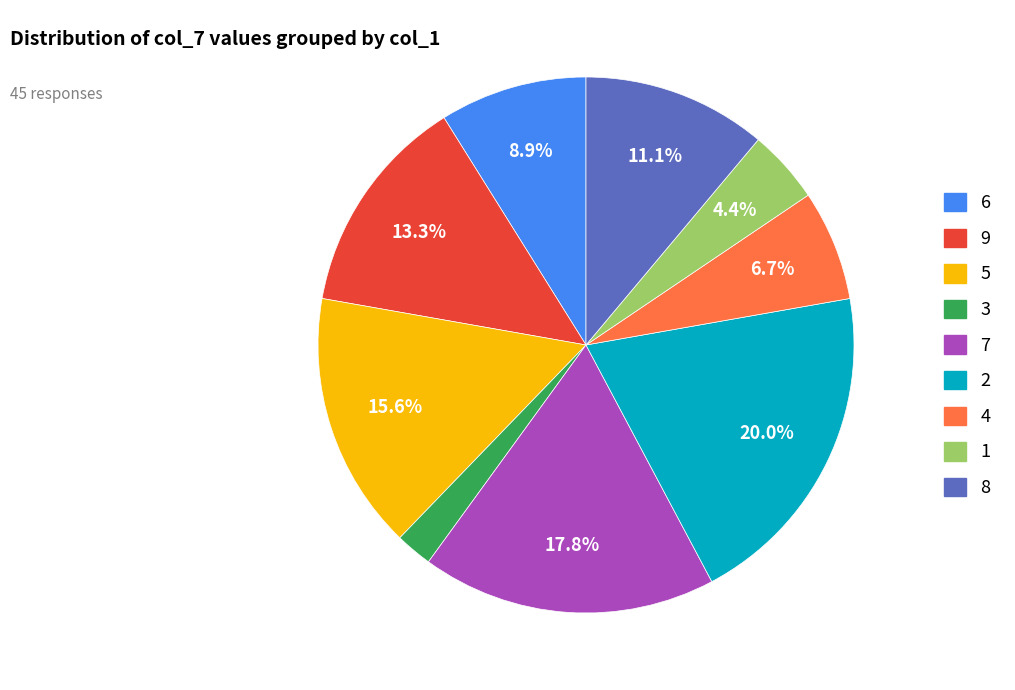

Which slice is the smallest?

3